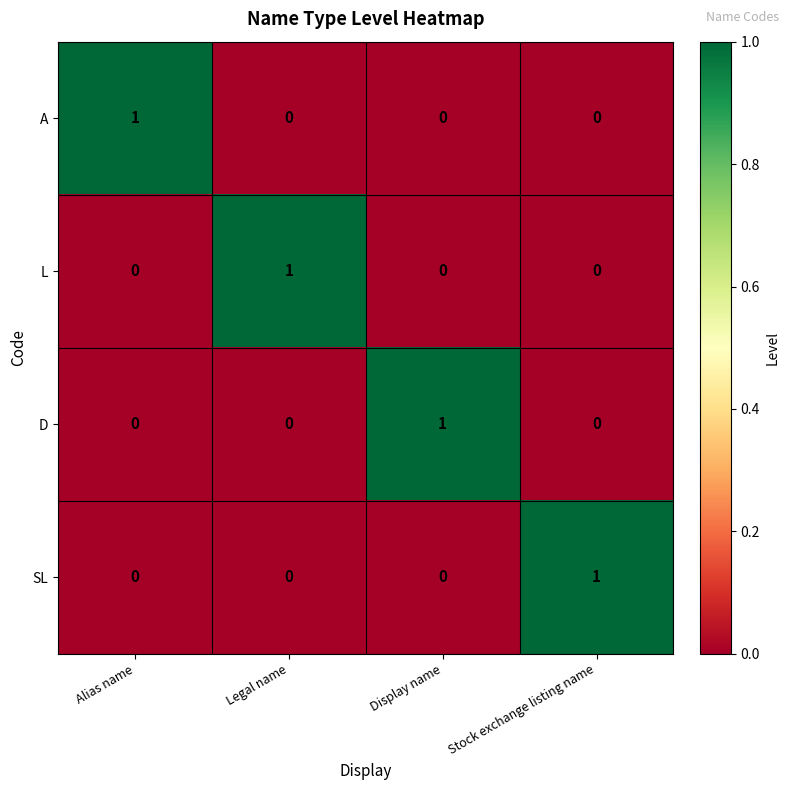

The SL series shows -1 at Alias name. True or false?

False